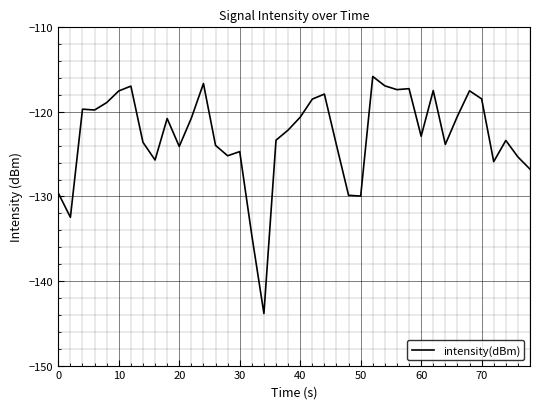

What is the difference between the maximum and minimum values?

28.0